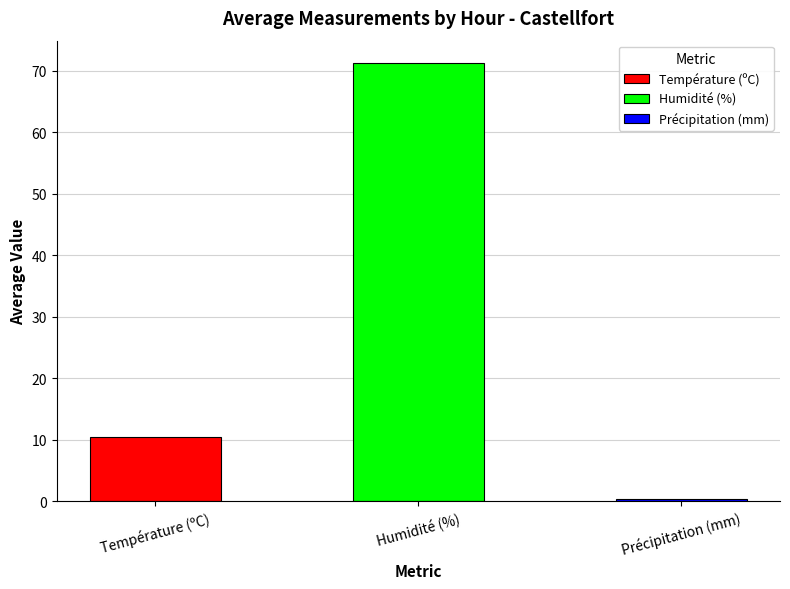

Are the bars horizontal?

No